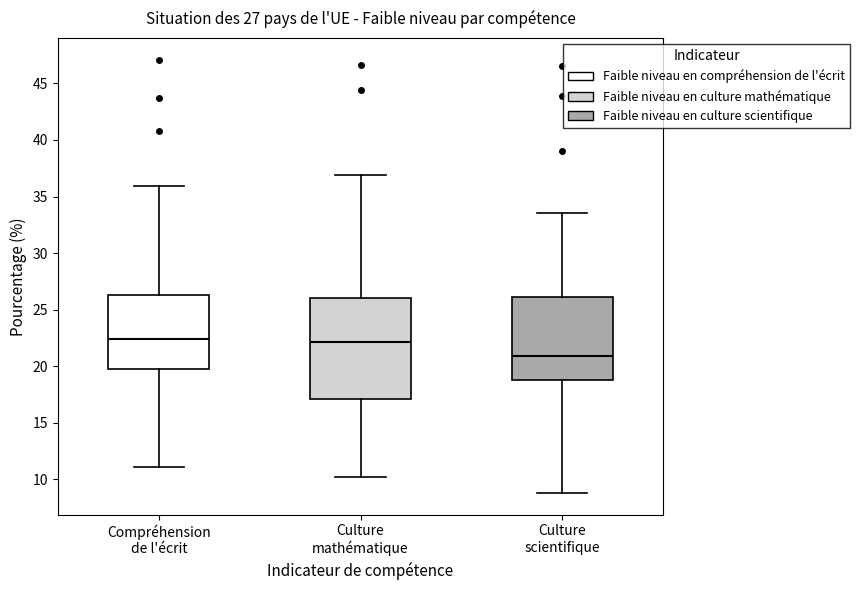

Which box has the lowest median line?

Culture scientifique